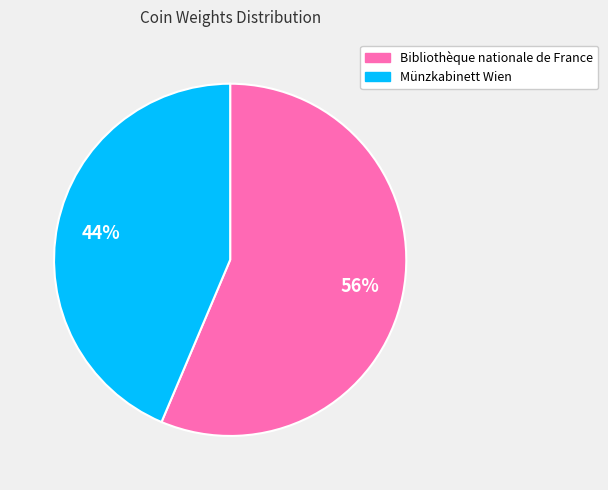

How many slices are in this pie chart?

2